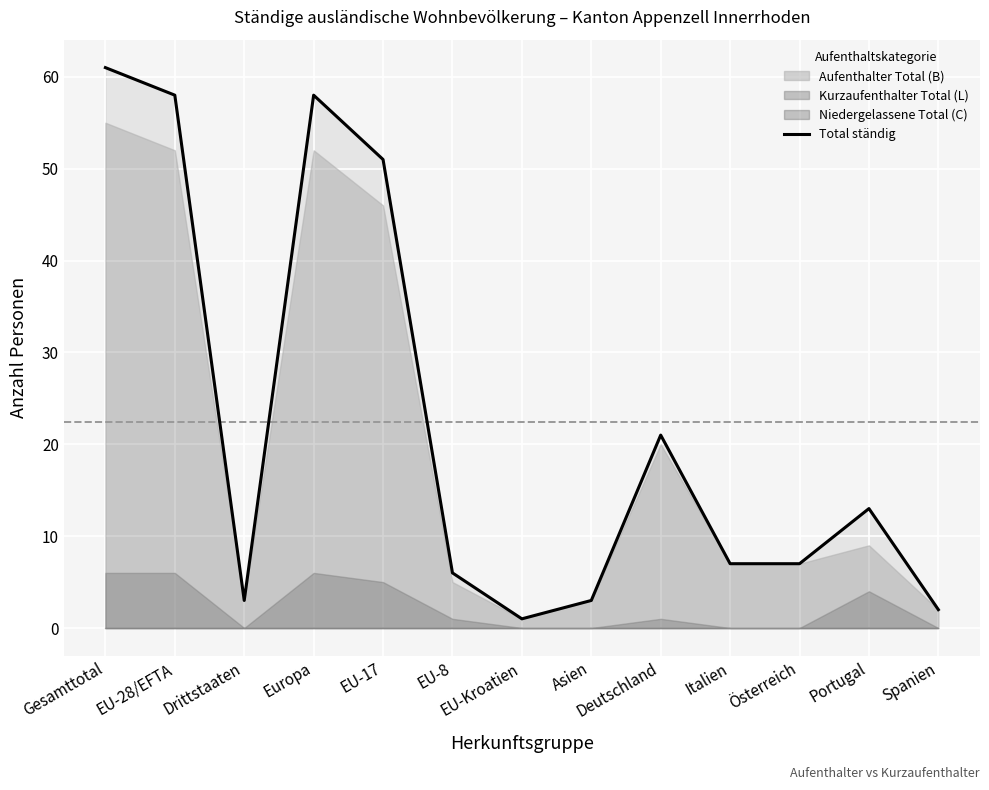

Reading left to right, transcribe all the data shown in this chart.

61	58	3	58	51	6	1	3	21	7	7	13	2